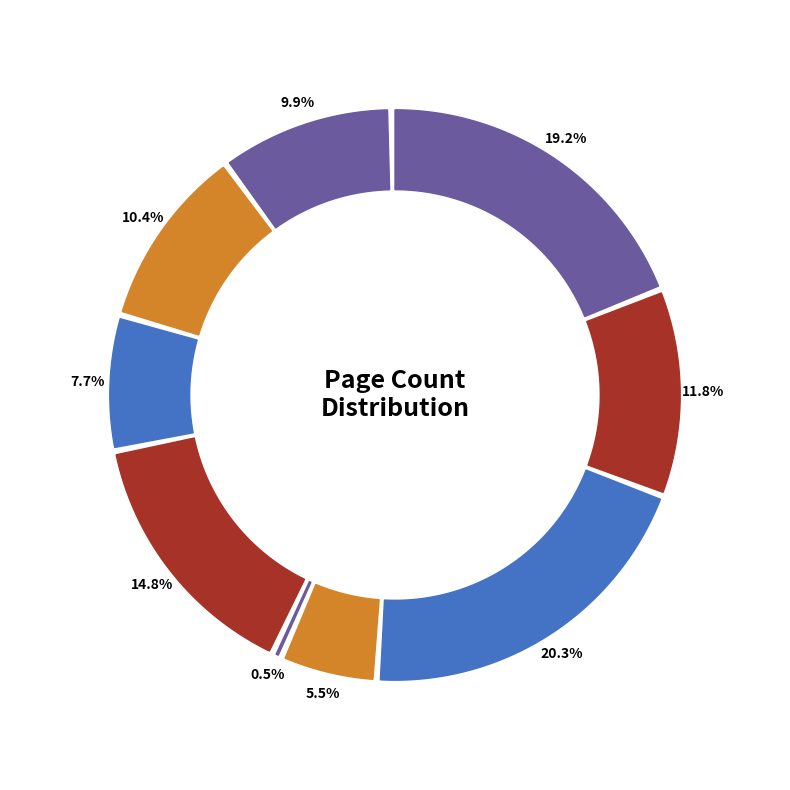

Does 17738 account for over 50% of the chart?

No